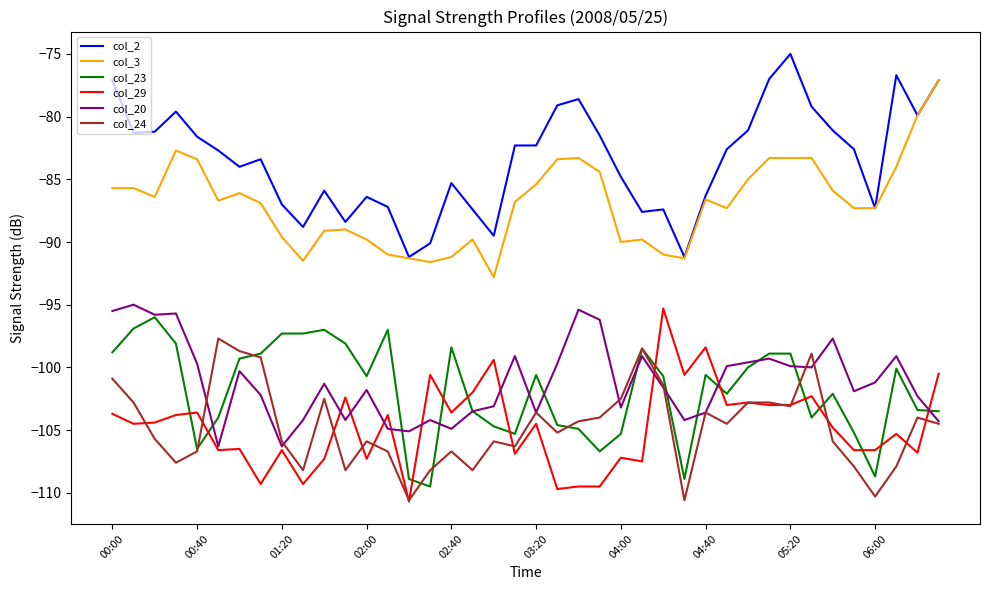

True or false: col_2 and col_23 cross at least once.

False